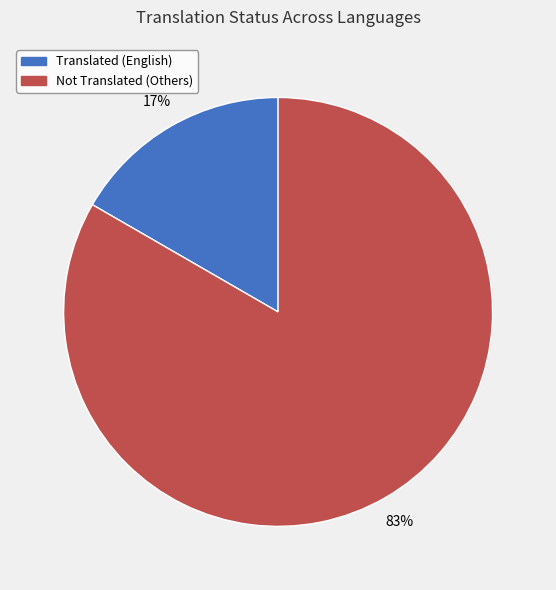

True or false: Not Translated (Others) accounts for 83% of the total.

True